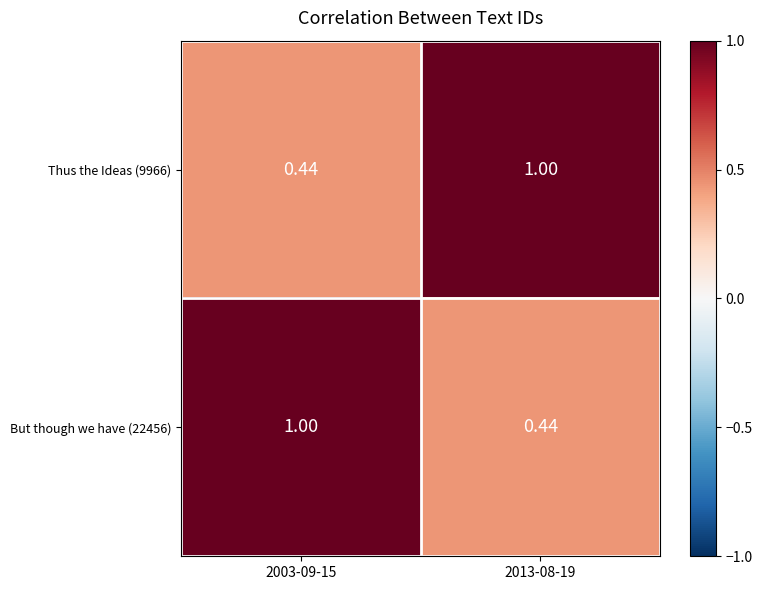

Is the value of Thus the Ideas (9966) at 2003-09-15 greater than the value of But though we have (22456) at 2003-09-15?

No